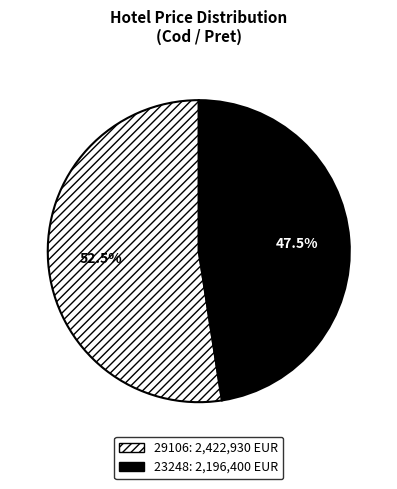

What is the ratio of the value at 23248 to the value at 29106?

0.9